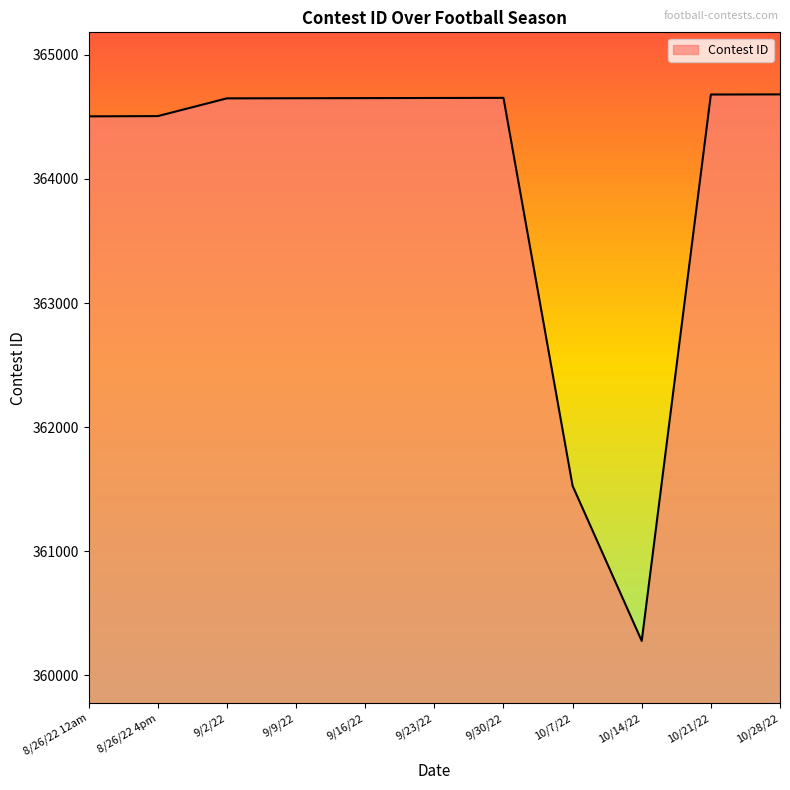

What is the difference between the maximum and minimum values?

4404